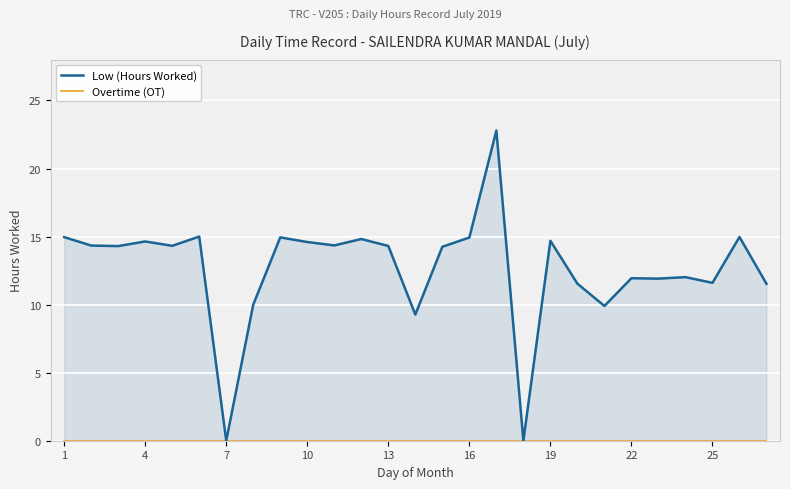

Count the number of categories in the chart.

27